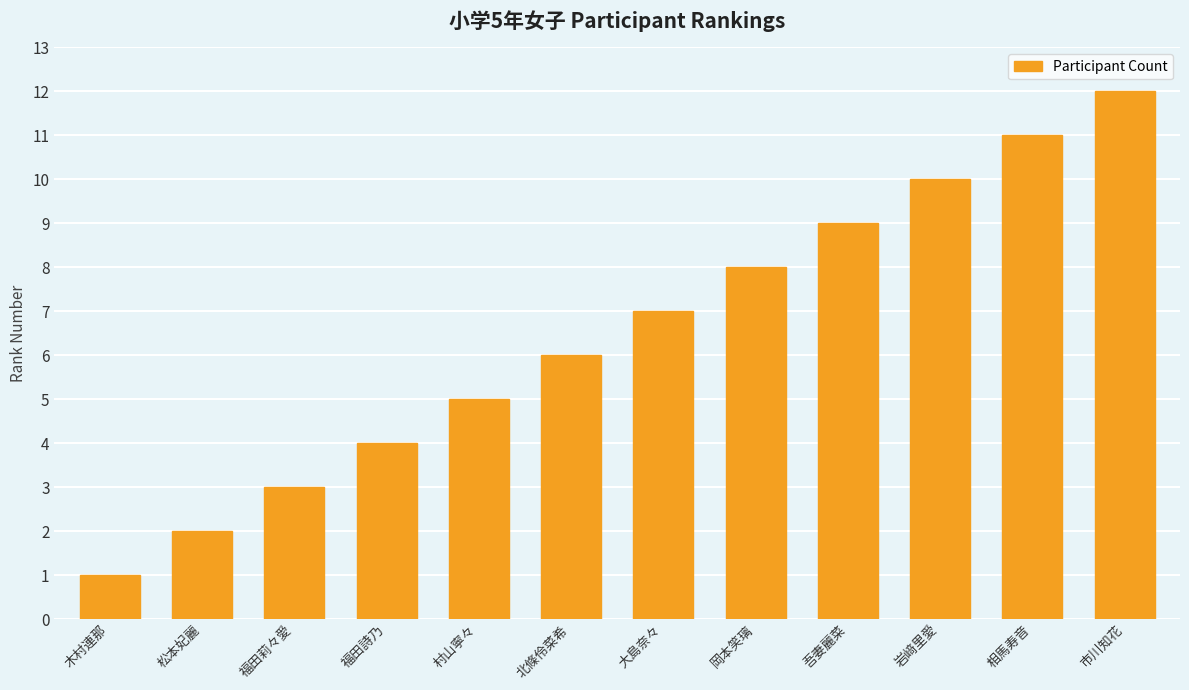

The chart shows a value of 2 at 岡本笑璃. True or false?

False